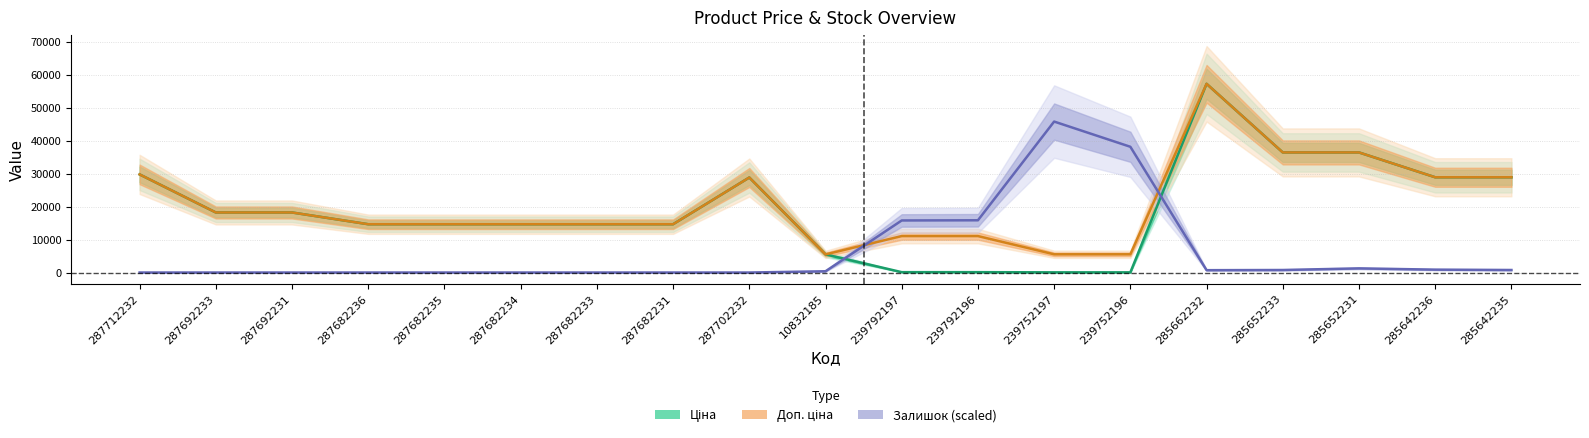

True or false: Залишок (scaled) and Доп. ціна cross at least once.

True